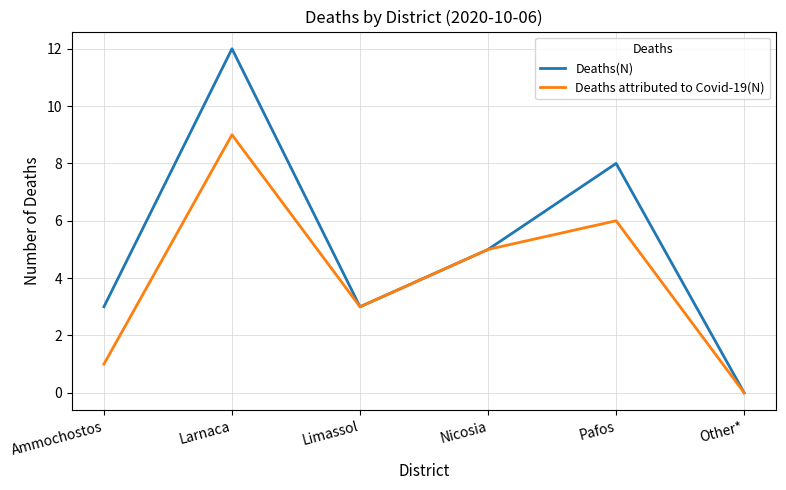

Where is Deaths(N) nearest to the value 6?

Nicosia